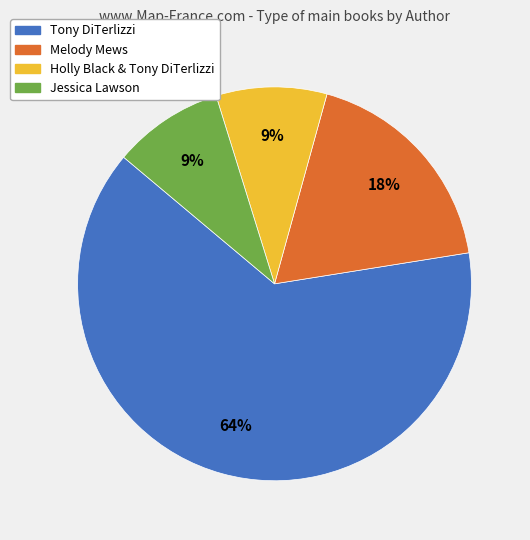

What is the largest slice in the pie chart?

Tony DiTerlizzi